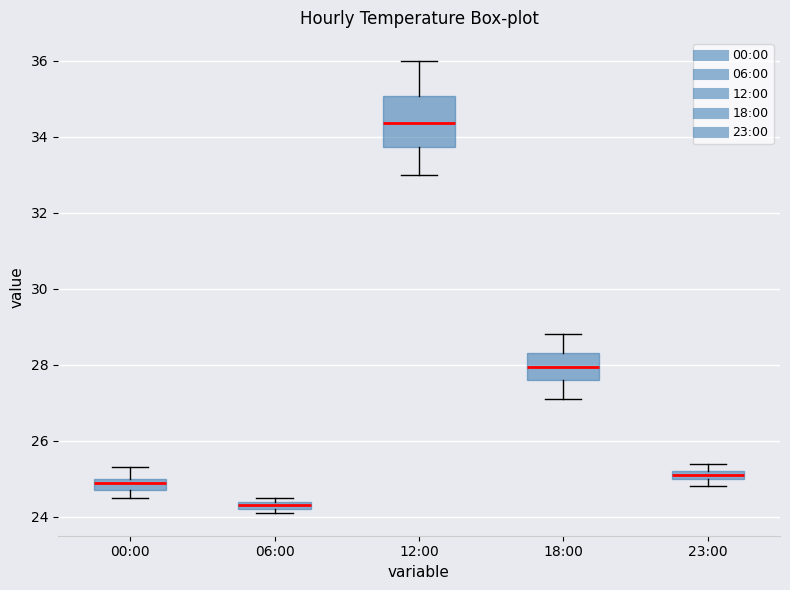

Which box has the lowest median line?

06:00